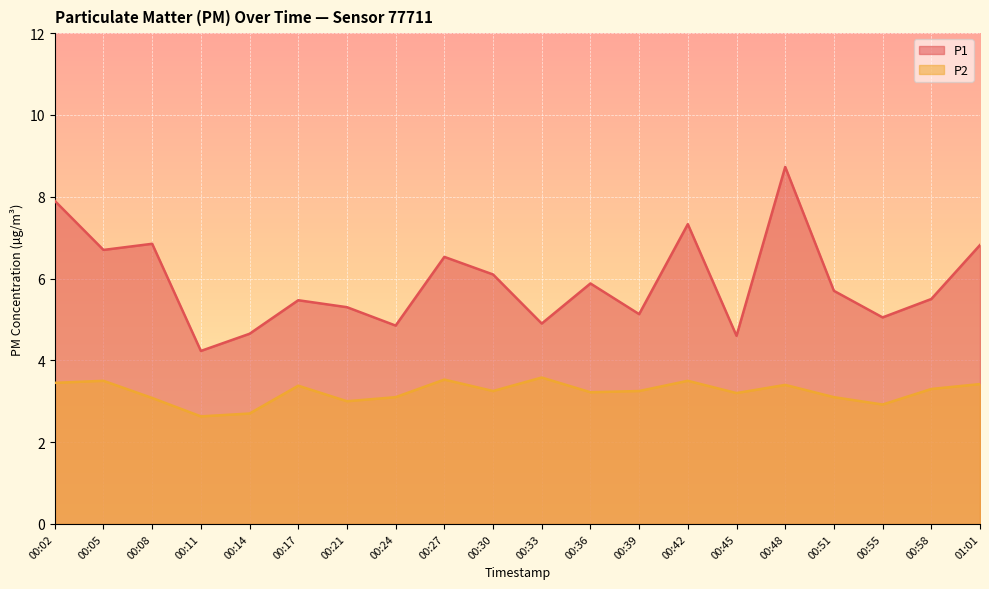

The value of P2 at 00:39 is 3.2. True or false?

True